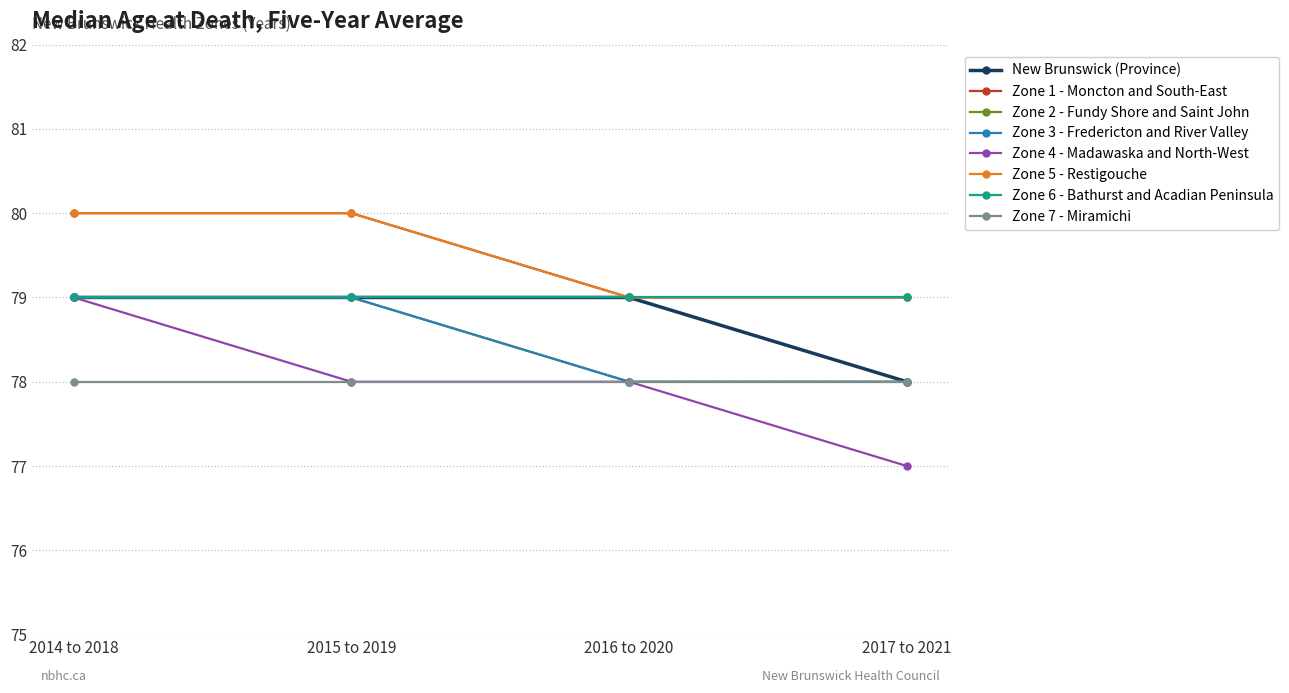

Does the chart have visible grid lines?

Yes